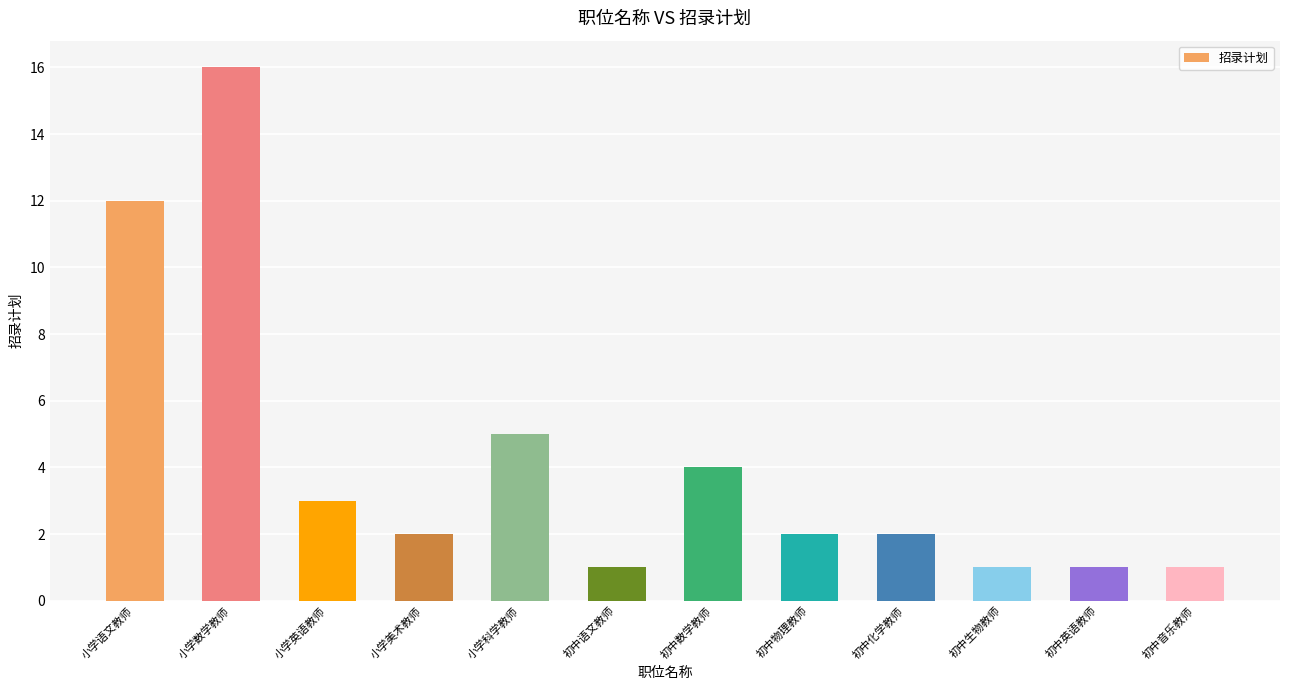

Reading left to right, list all the values displayed in this chart.

12	16	3	2	5	1	4	2	2	1	1	1